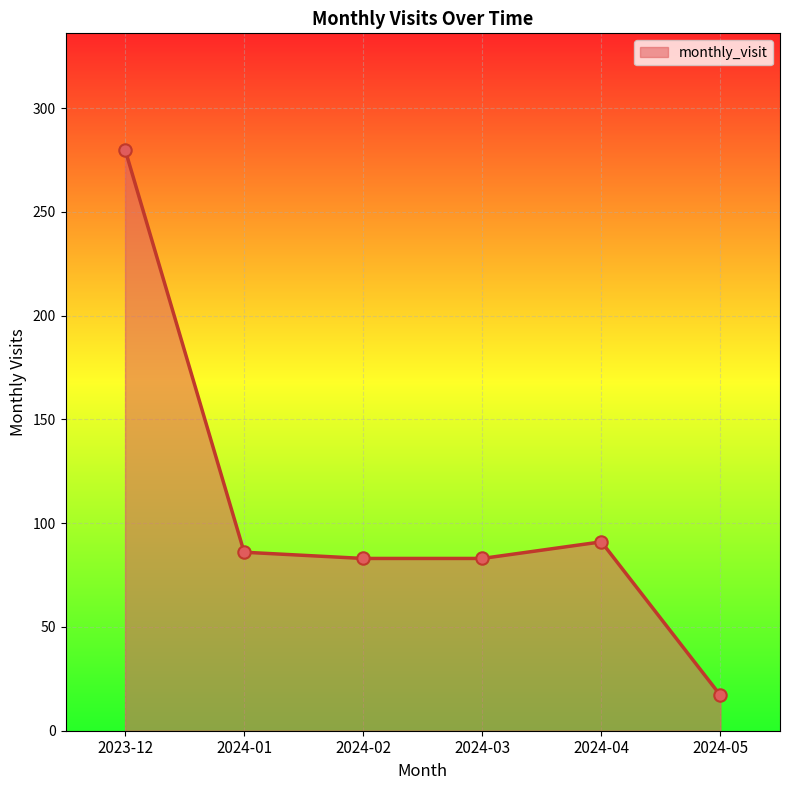

Which has a higher value, 2024-02 or 2023-12?

2023-12